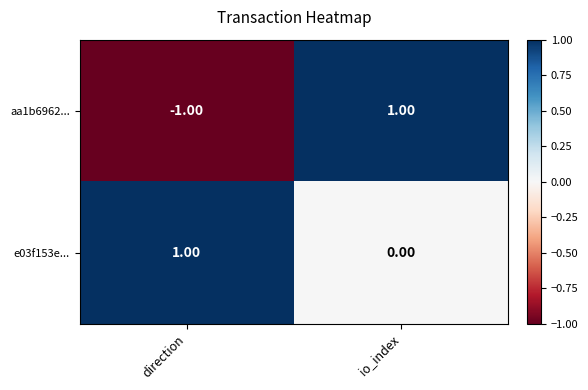

Which series has the widest spread of values?

aa1b6962...